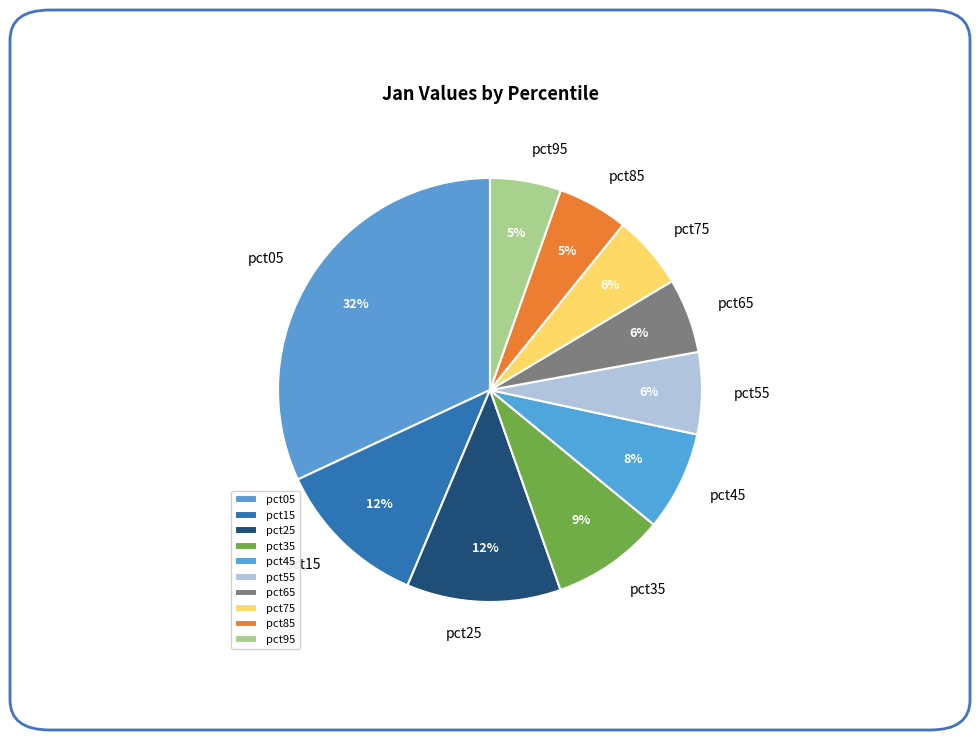

Does pct85 account for over 50% of the chart?

No